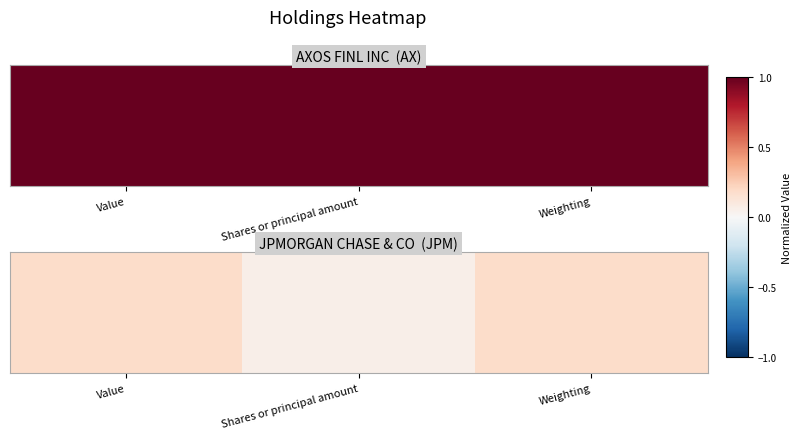

Which label corresponds to the smallest value in the chart?

Shares or principal amount